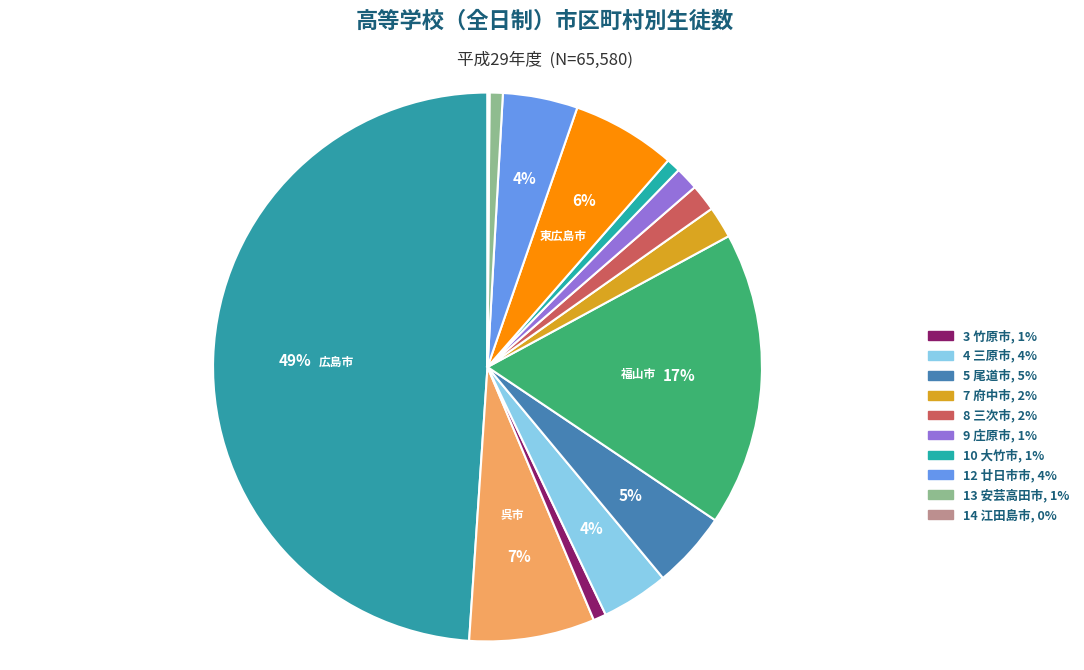

How many segments does this pie chart have?

14